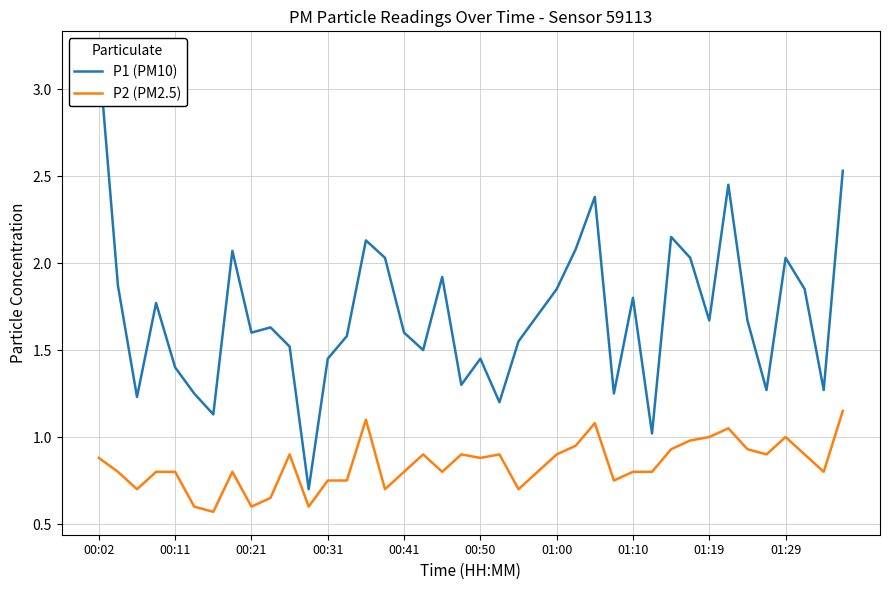

At which category does the chart reach its peak across all series?

00:02